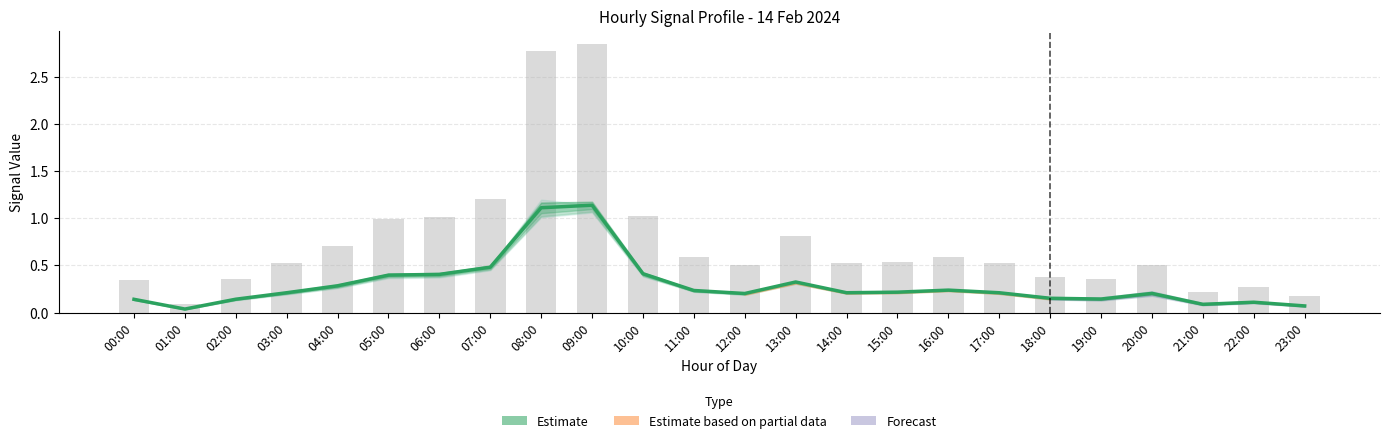

The chart shows a value of 0.7 at 10:00. True or false?

False